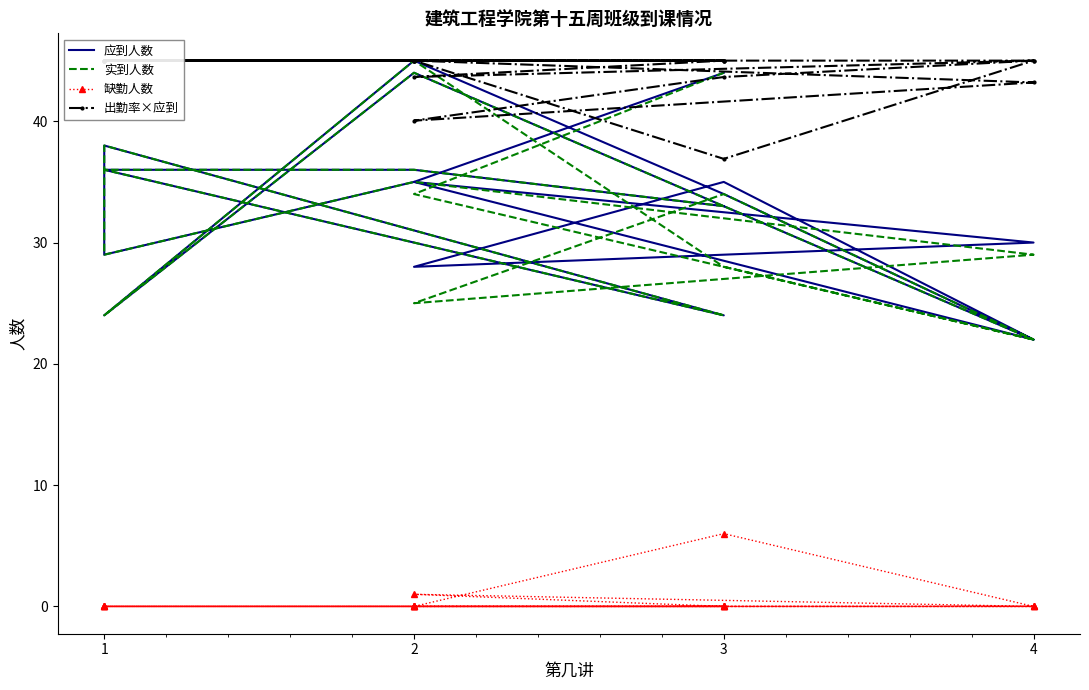

Where is the first local minimum for 实到人数?

3